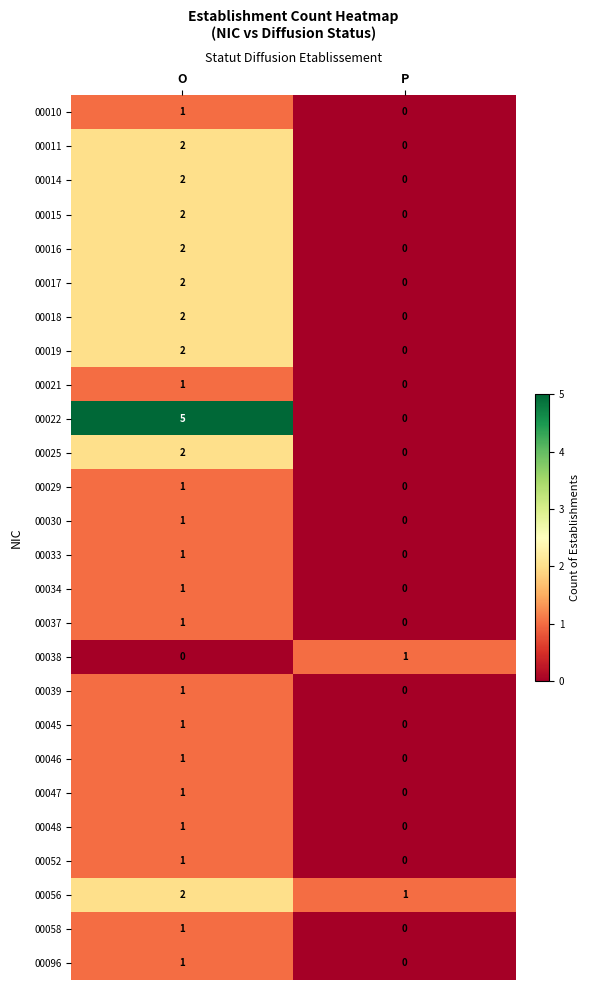

Between O and P, which series saw the biggest shift?

00022